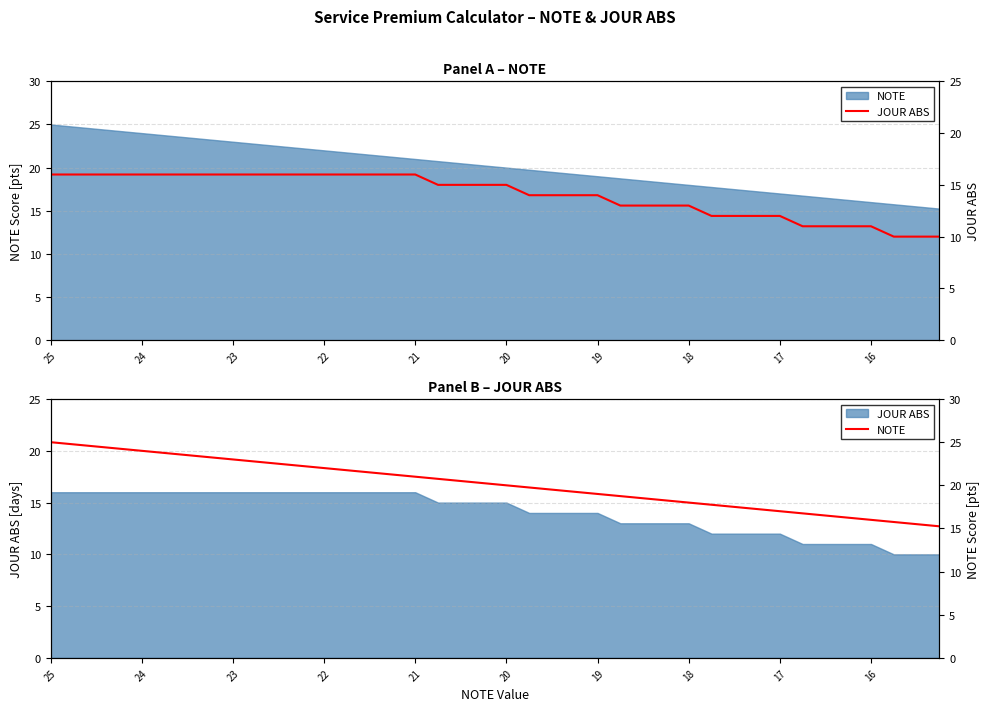

At how many categories does at least one series exceed 23?

8